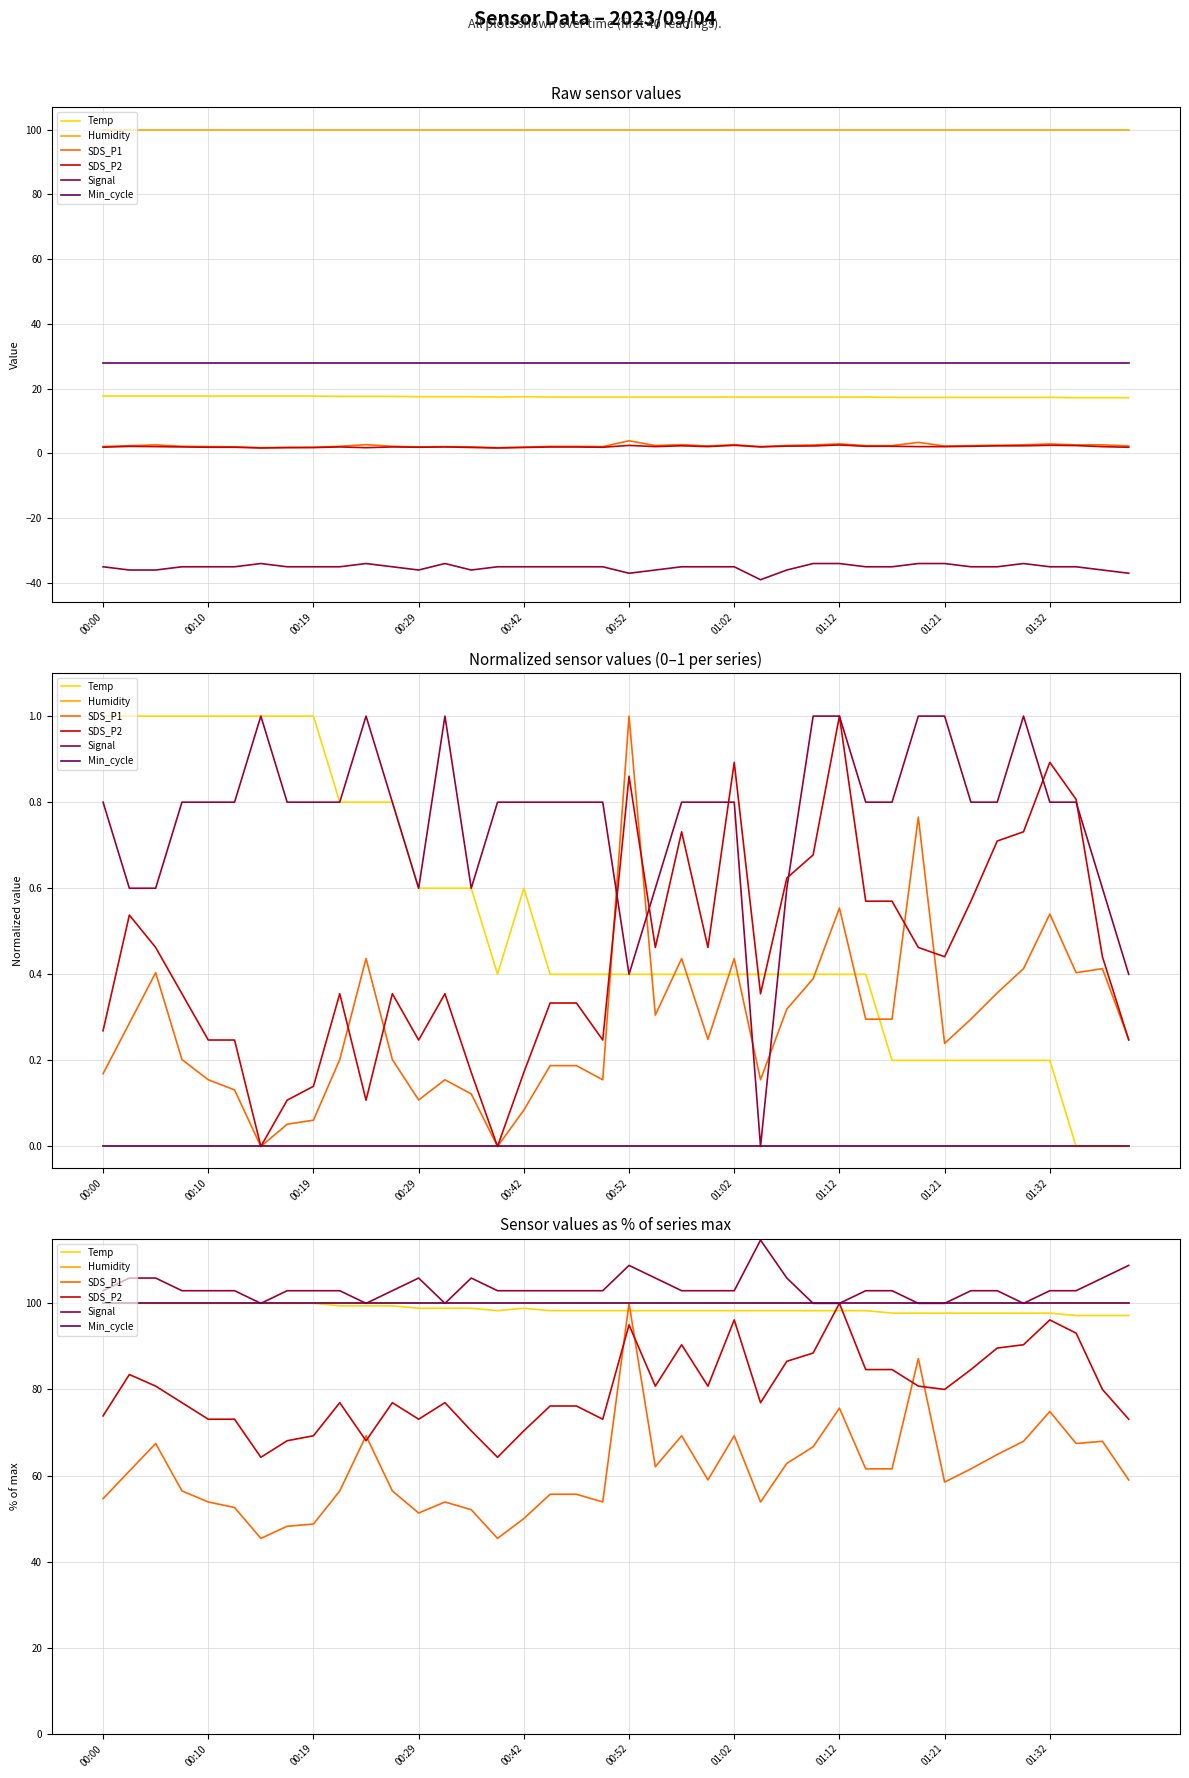

How many interior local peaks does the SDS_P1 series have?

10